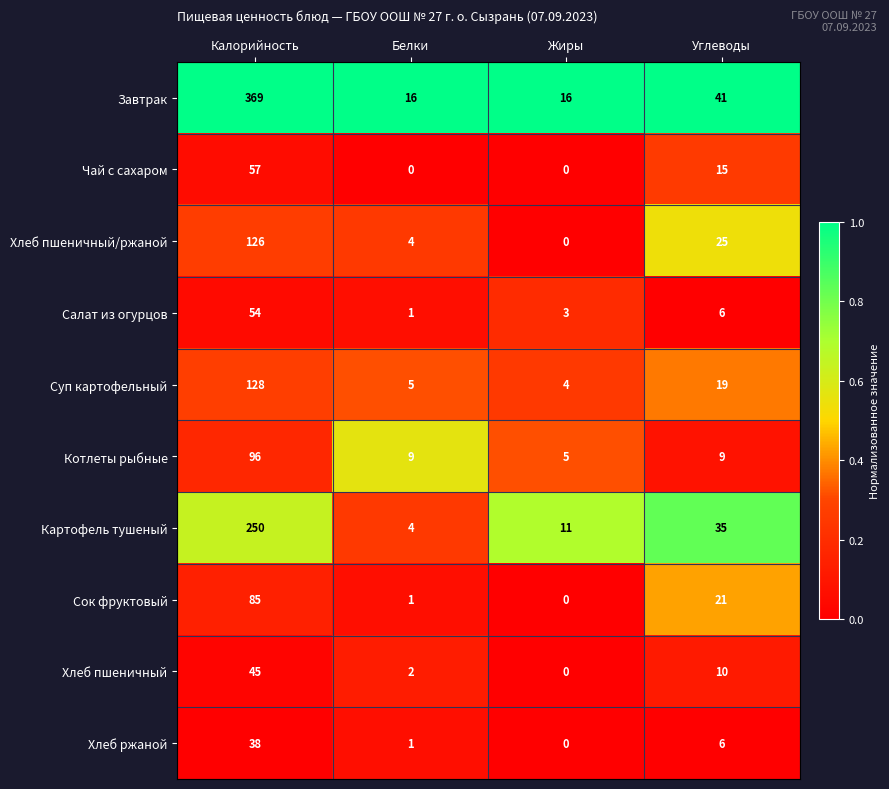

Where does the Картофель тушеный series first go above 35?

Калорийность